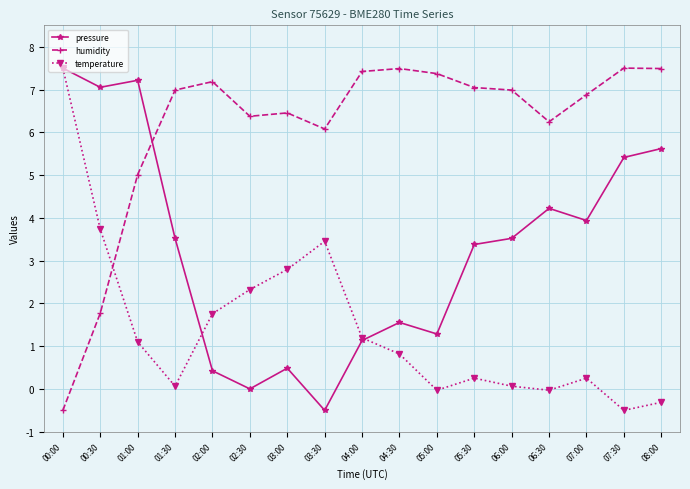

Rank the series by their average value, from lowest to highest.

temperature, pressure, humidity